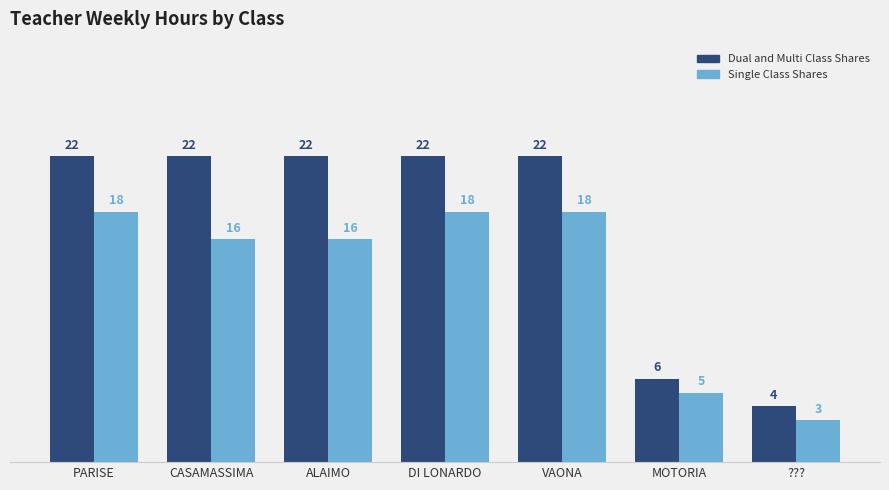

What is the difference between the highest and lowest values at DI LONARDO?

4